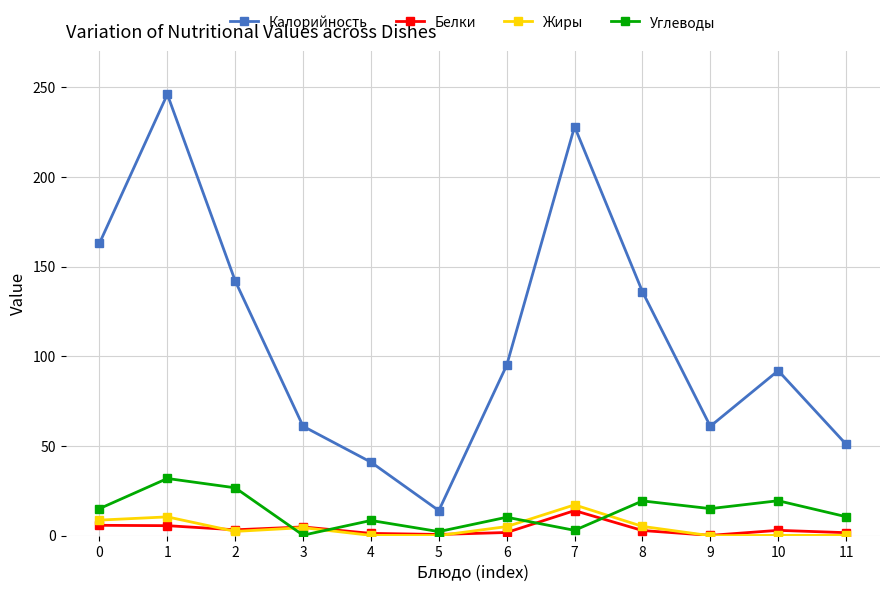

At which category is the sum across all series the highest?

1